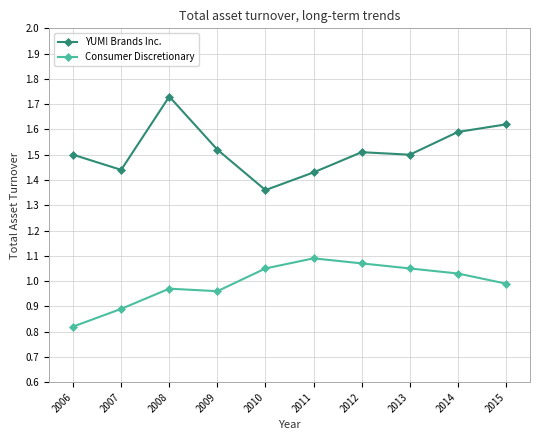

True or false: Consumer Discretionary and YUM! Brands Inc. intersect in this chart.

False